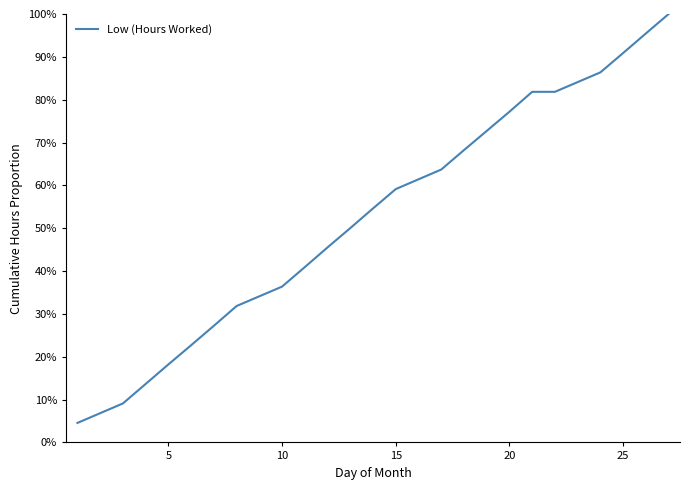

What is the sum of all values?

1232.1